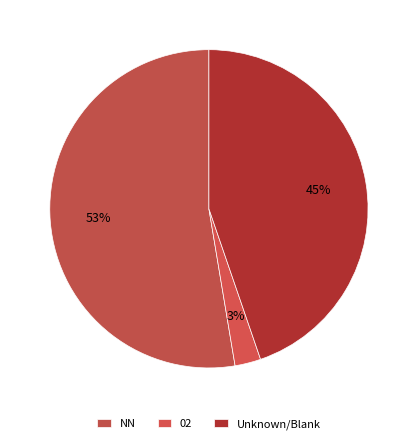

To the nearest percent, what is the difference between the 02 and NN slice percentages?

50%